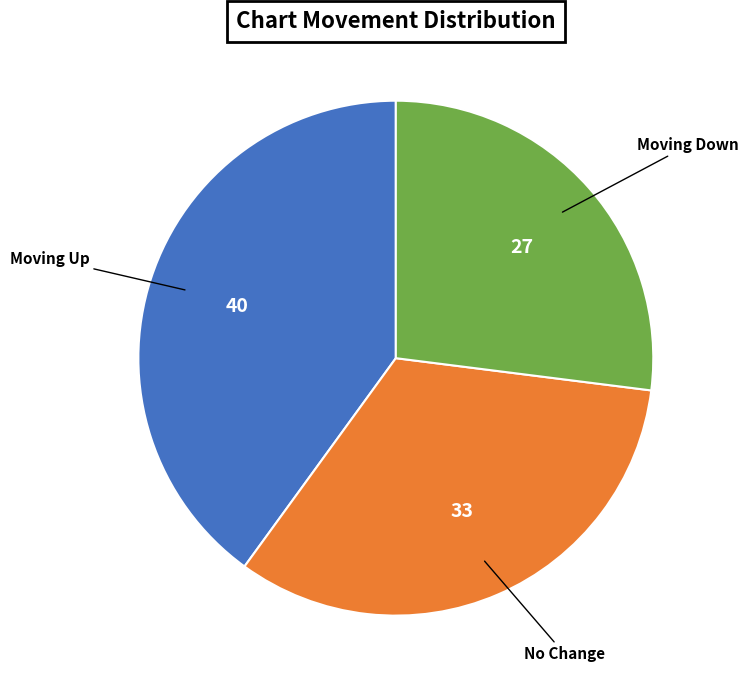

Is there any slice that represents more than half of the pie?

No